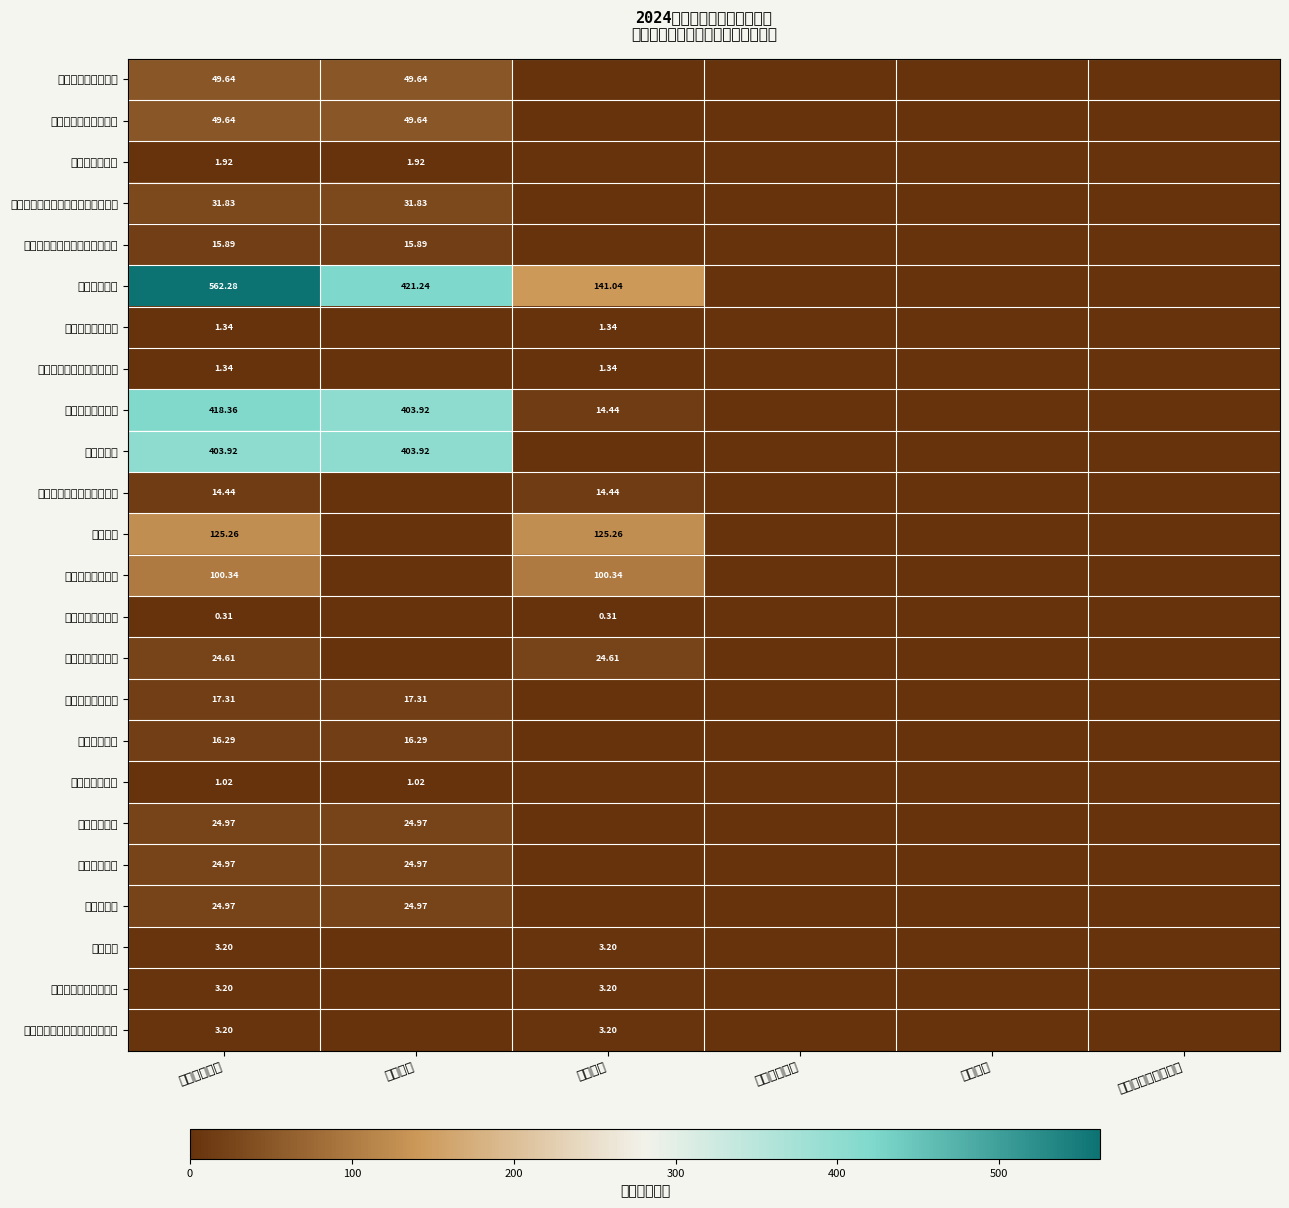

At how many categories does at least one series exceed 61?

3